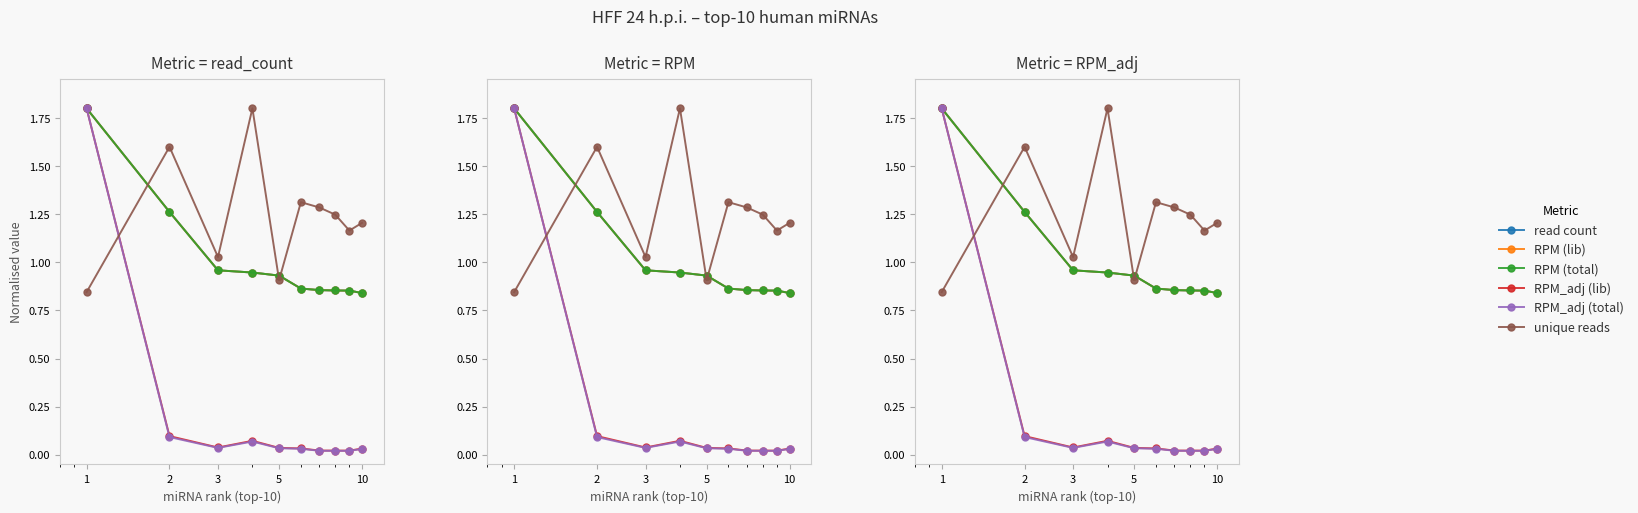

True or false: read count has a value of 1.8 at 1.

True